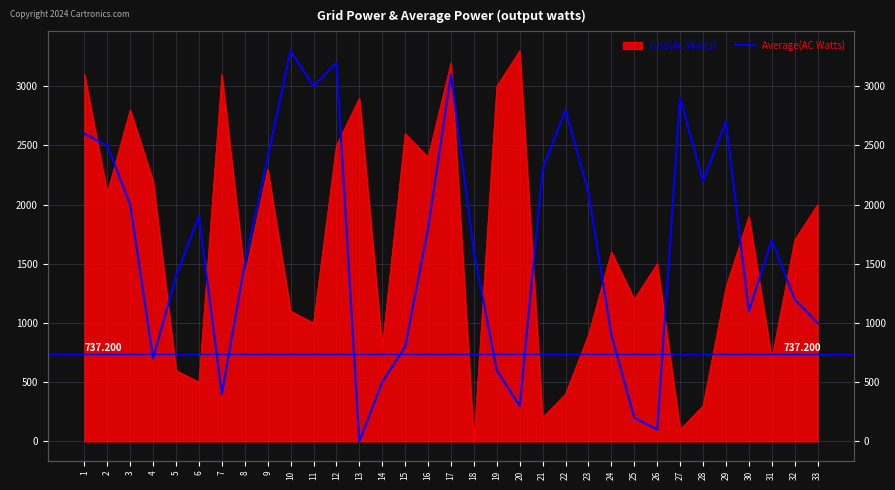

How many interior local valleys (lower than both neighbors) does the data have?

8